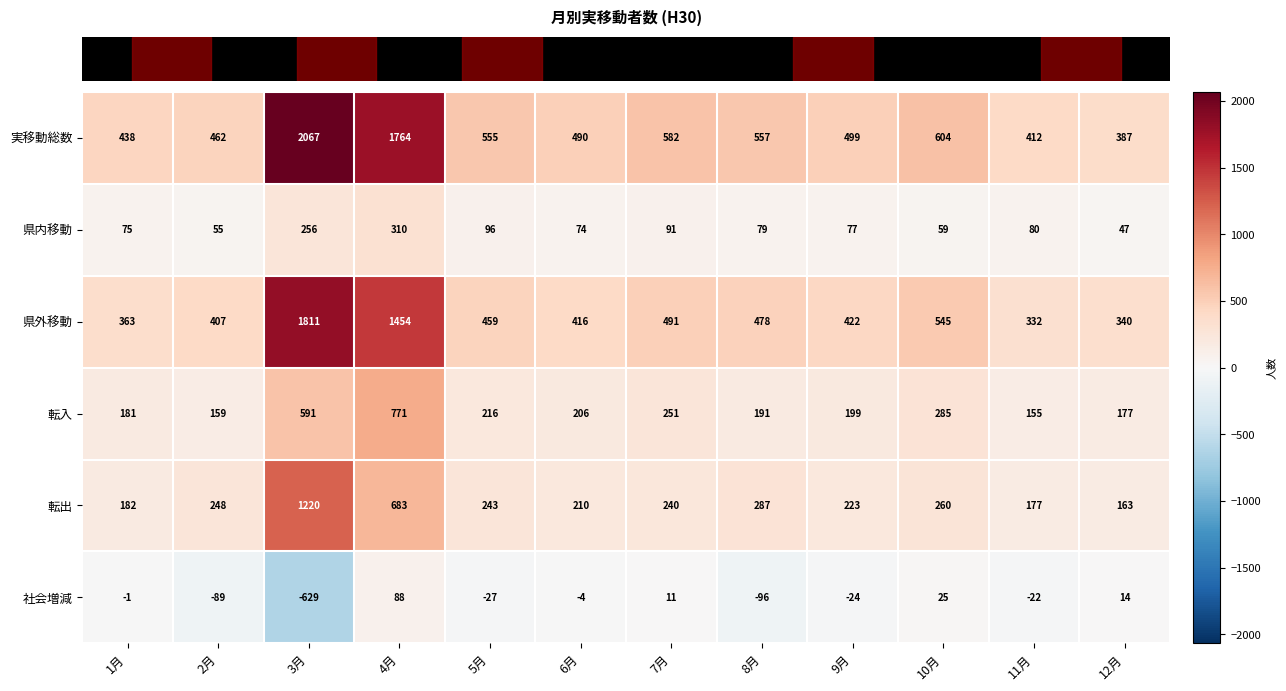

How many values in the 県外移動 series are below 459?

6